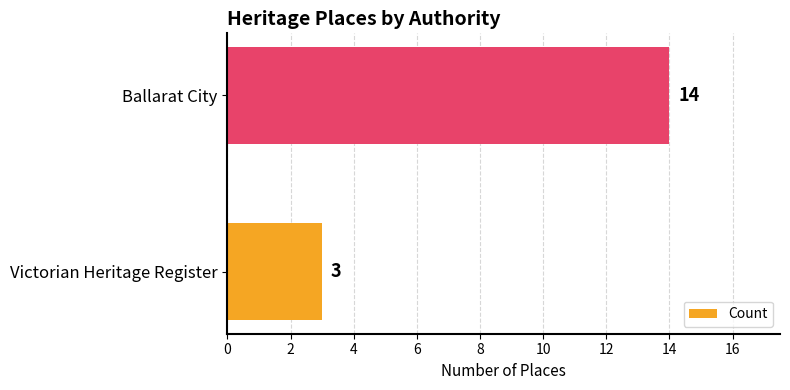

What is the change in value from Victorian Heritage Register to Ballarat City?

+11